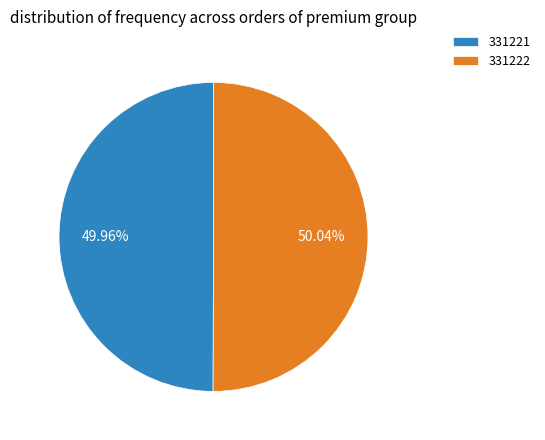

Approximately how many times larger is the value at 331222 compared to 331221?

1.0